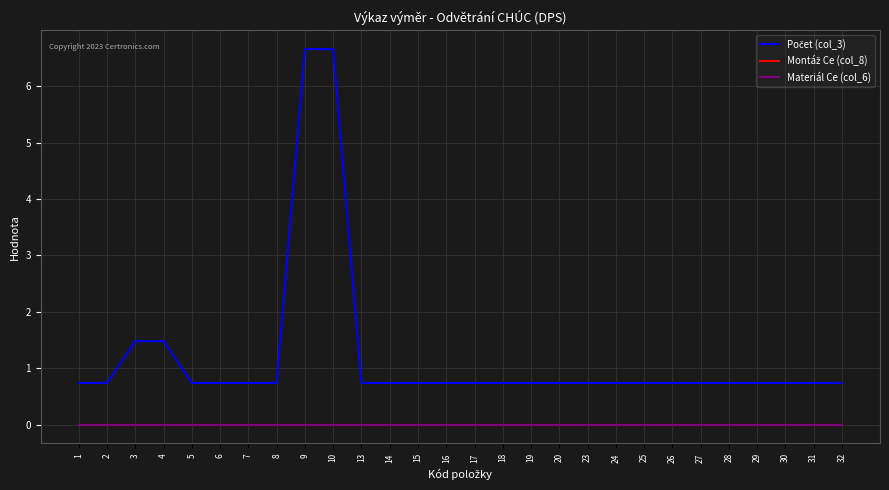

How many lines are shown in the chart?

3